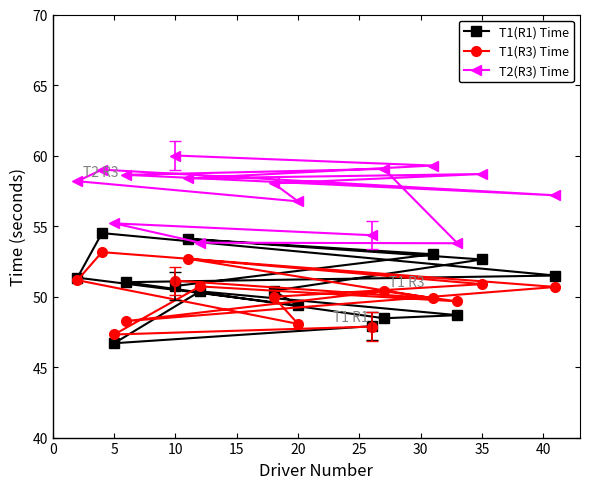

What is the difference between the second highest and second lowest values in the T2(R3) Time series?

5.5